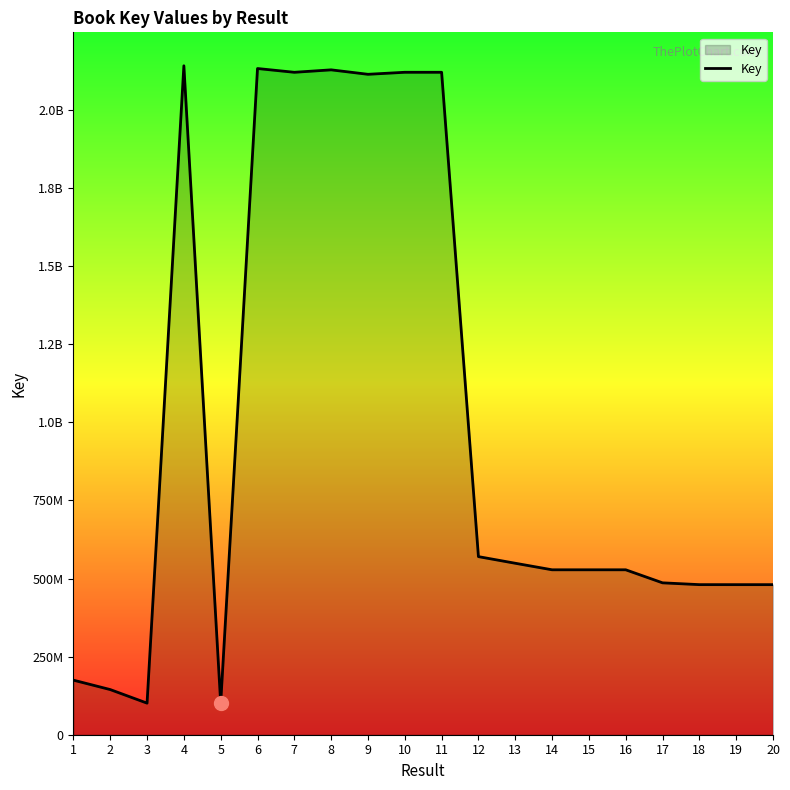

How many interior local peaks (higher than both neighbors) does the data have?

4